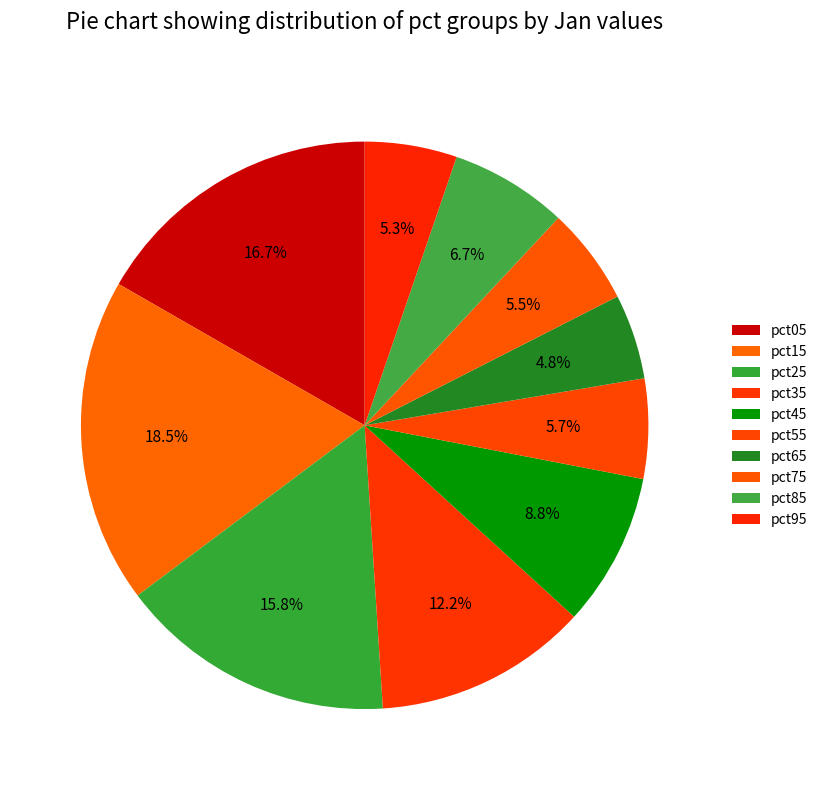

How many segments does this pie chart have?

10